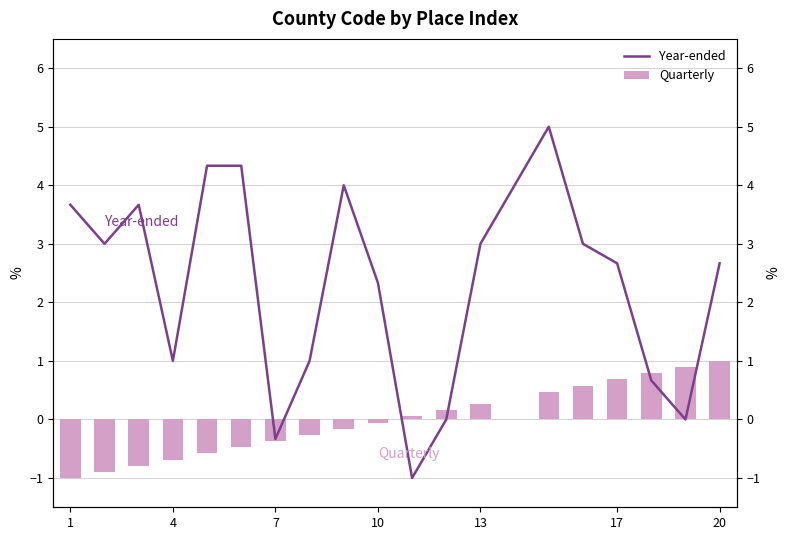

Reading left to right, extract all data points from this chart.

Year-ended: 3.7	3.0	3.7	1.0	4.3	4.3	-0.3	1.0	4.0	2.3	-1.0	0.0	3.0	5.0	3.0	2.7	0.7	0.0	2.7
Quarterly: -1.0	-0.9	-0.8	-0.7	-0.6	-0.5	-0.4	-0.3	-0.2	-0.1	0.1	0.2	0.3	0.5	0.6	0.7	0.8	0.9	1.0